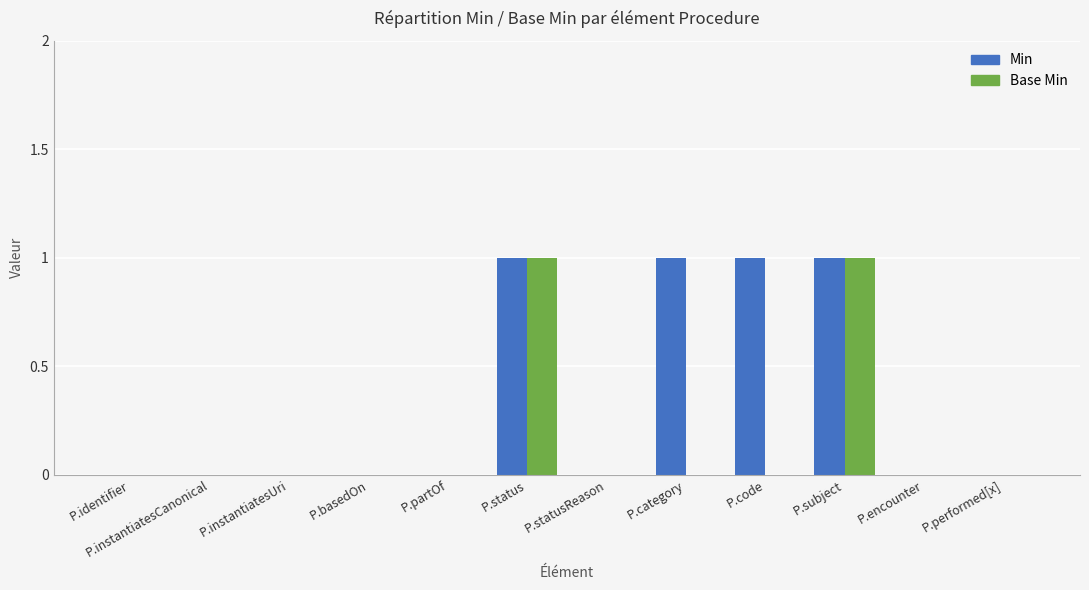

Reading right to left, list all the values displayed in this chart.

Min: P.performed[x]=0	P.encounter=0	P.subject=1	P.code=1	P.category=1	P.statusReason=0	P.status=1	P.partOf=0	P.basedOn=0	P.instantiatesUri=0	P.instantiatesCanonical=0	P.identifier=0
Base Min: P.performed[x]=0	P.encounter=0	P.subject=1	P.code=0	P.category=0	P.statusReason=0	P.status=1	P.partOf=0	P.basedOn=0	P.instantiatesUri=0	P.instantiatesCanonical=0	P.identifier=0